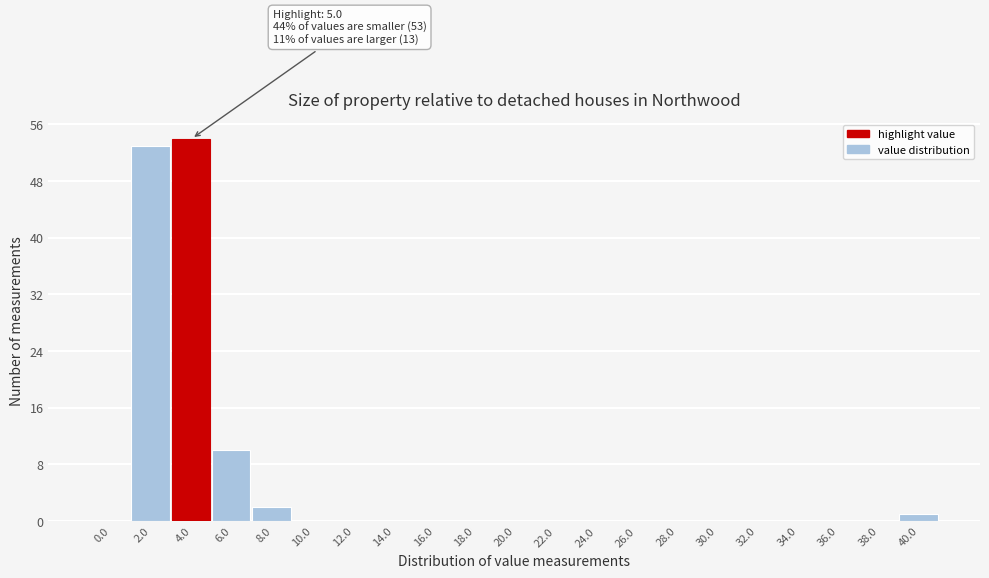

Reading left to right, list all the values displayed in this chart.

0.0=0	2.0=53	4.0=54	6.0=10	8.0=2	10.0=0	12.0=0	14.0=0	16.0=0	18.0=0	20.0=0	22.0=0	24.0=0	26.0=0	28.0=0	30.0=0	32.0=0	34.0=0	36.0=0	38.0=0	40.0=1